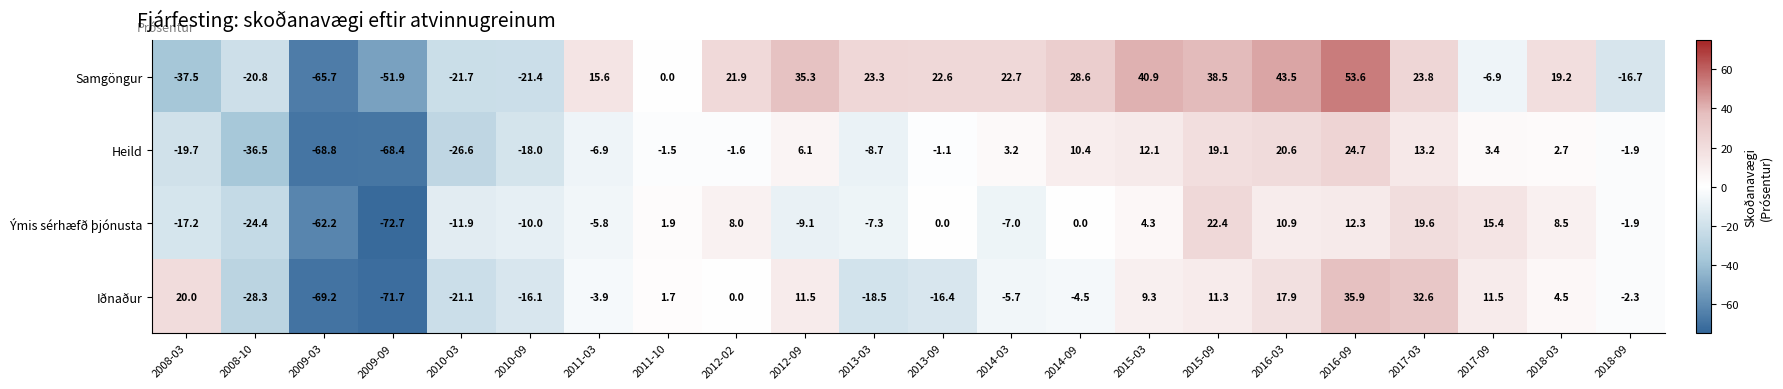

At which category is the sum across all series the highest?

2016-09